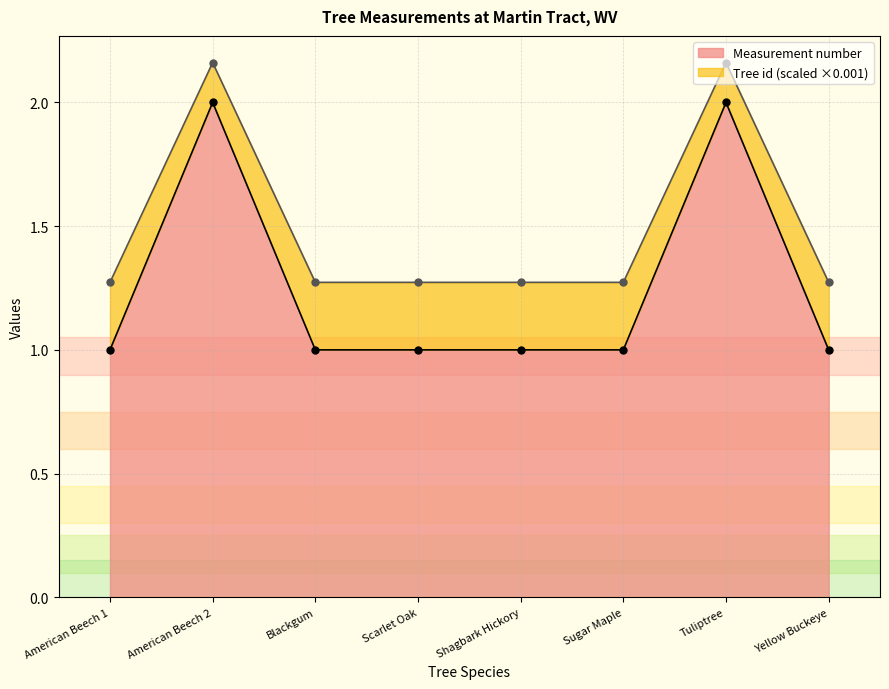

True or false: Measurement number has a value of 1 at Sugar Maple.

True